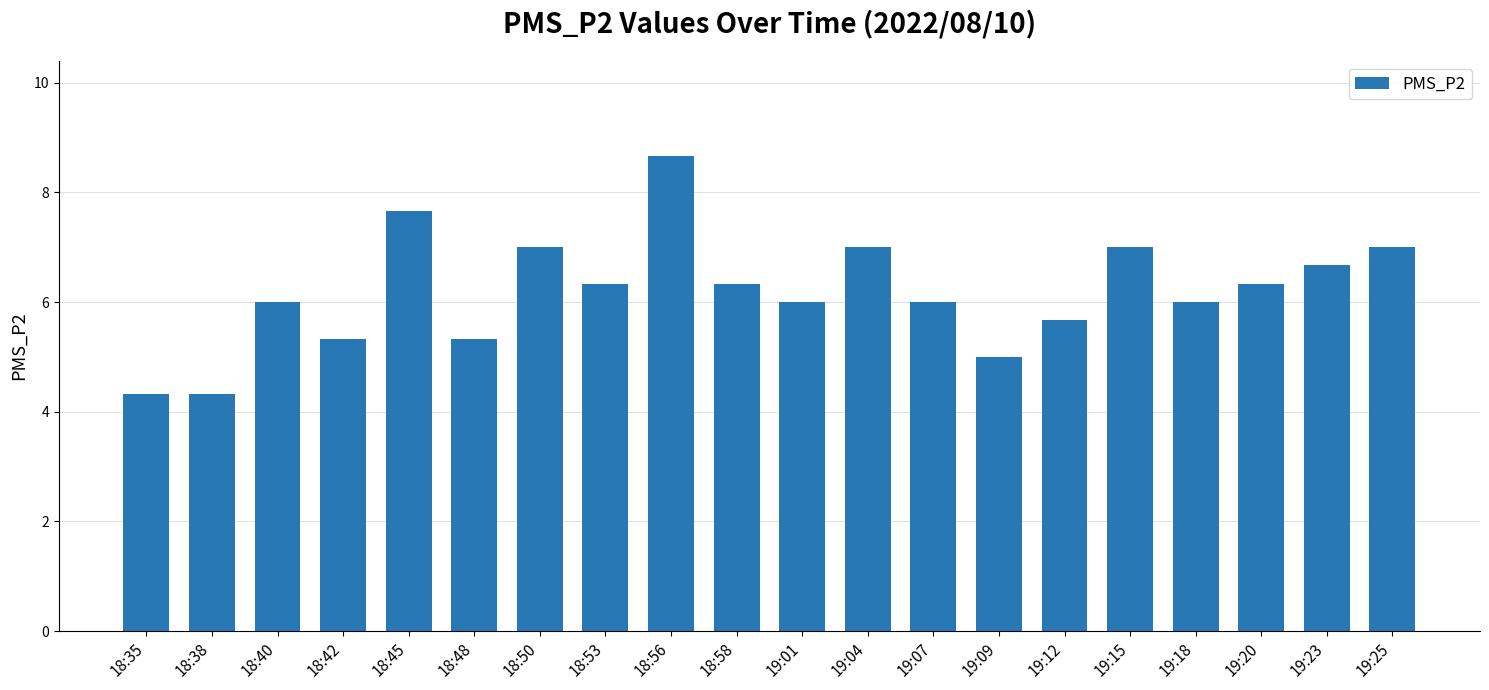

Between 18:48 and 18:56, which is larger?

18:56